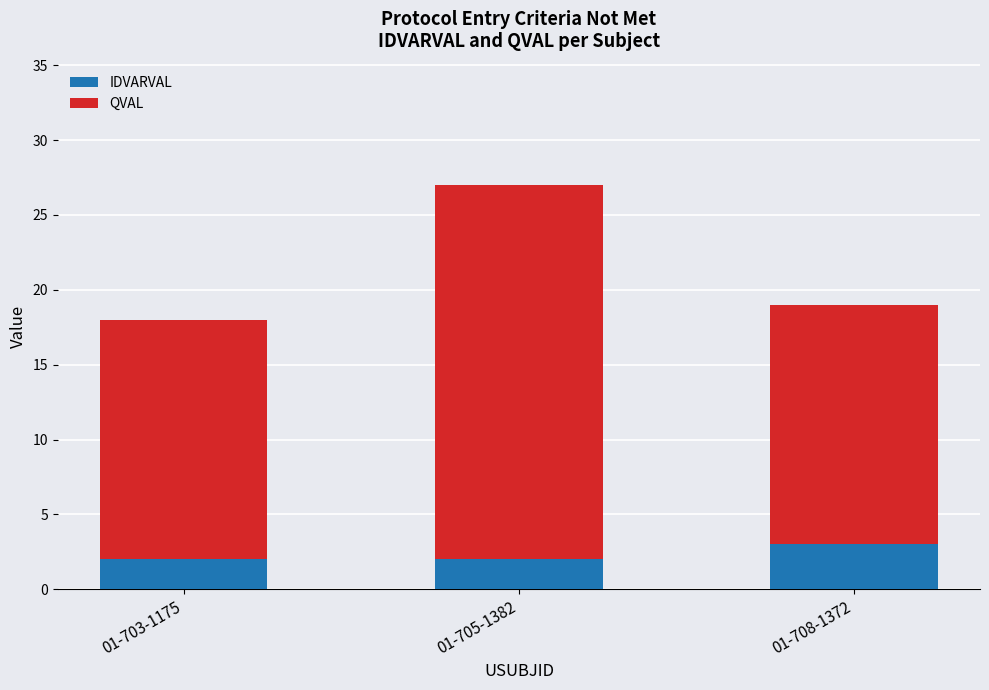

The IDVARVAL series shows 3 at 01-708-1372. True or false?

True